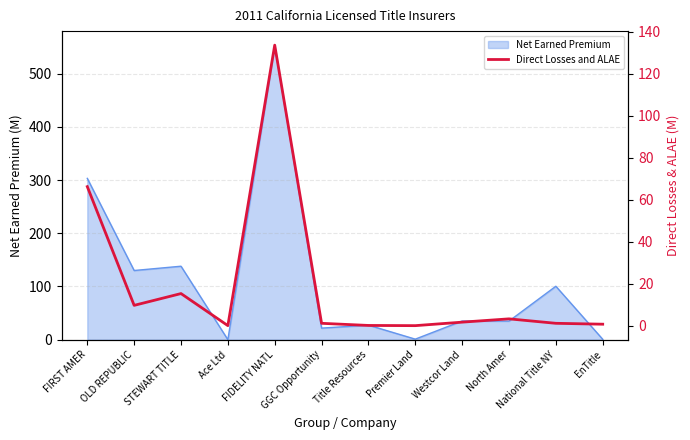

Where is the first local minimum?

OLD REPUBLIC